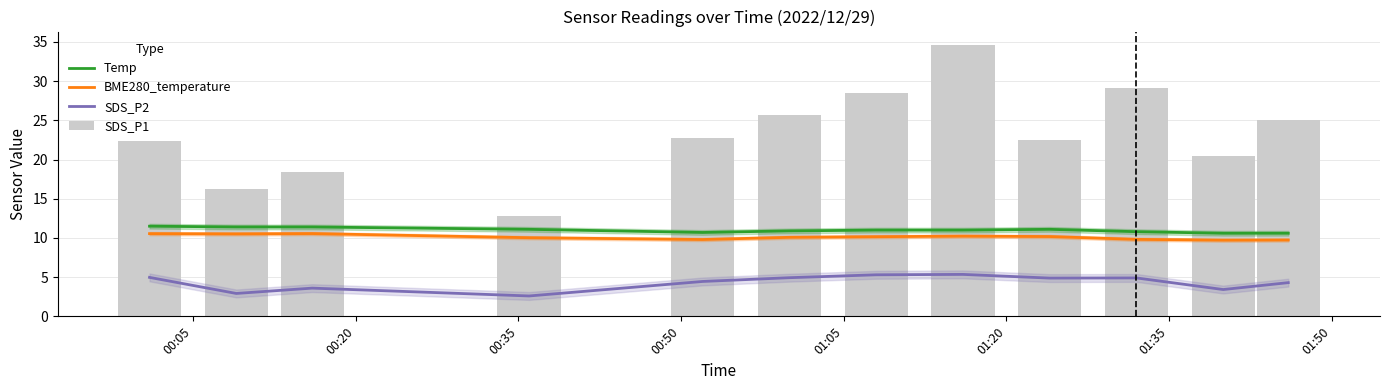

Are the bars grouped side by side (vs. stacked)?

Yes